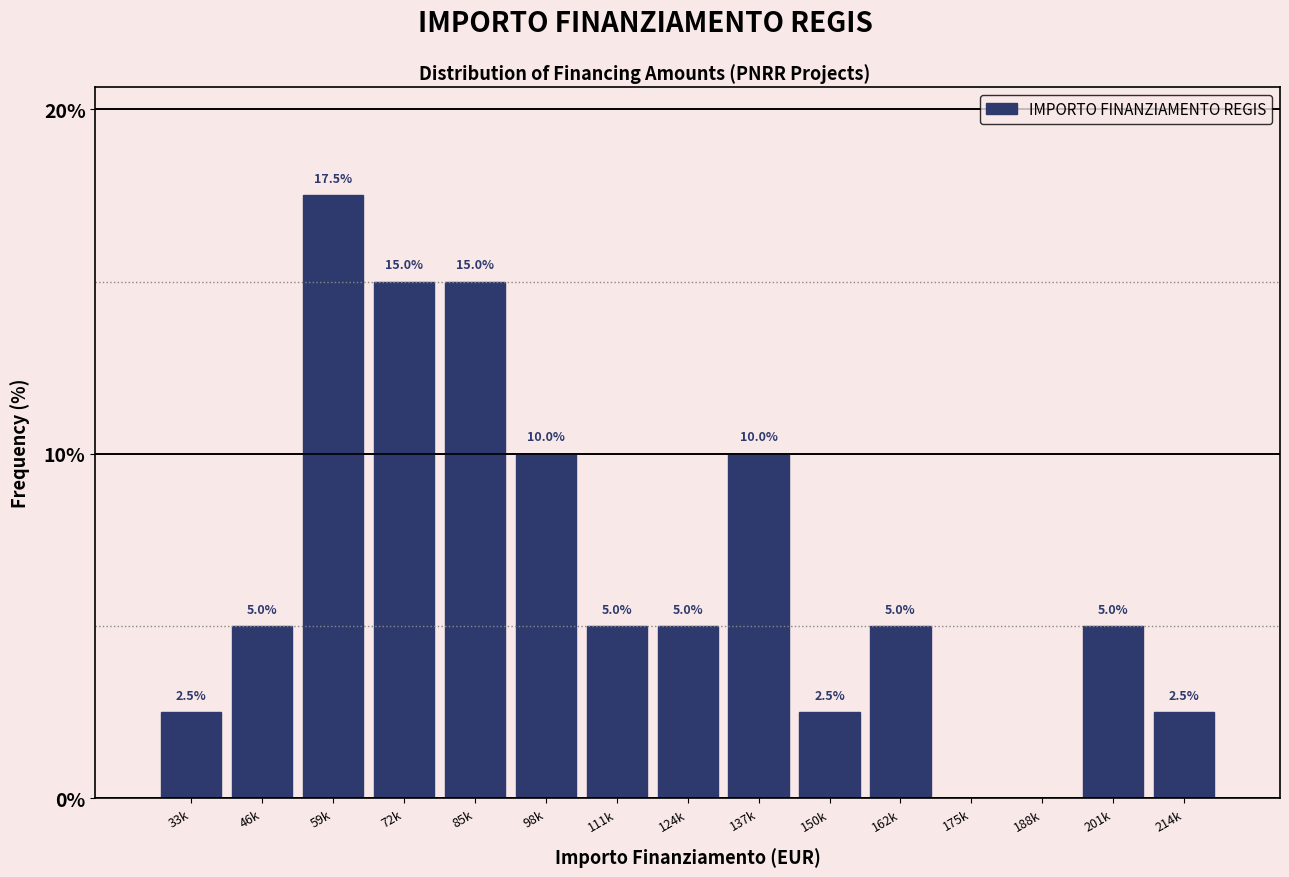

Reading left to right, what are all the values shown in this chart?

33k=2.5	46k=5.0	59k=17.5	72k=15.0	85k=15.0	98k=10.0	111k=5.0	124k=5.0	137k=10.0	150k=2.5	162k=5.0	175k=0.0	188k=0.0	201k=5.0	214k=2.5